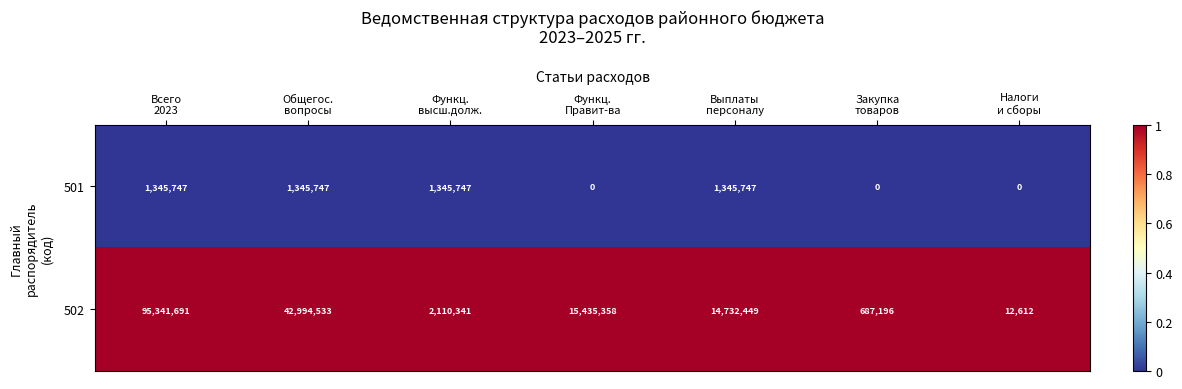

How many categories are shown in the chart?

7